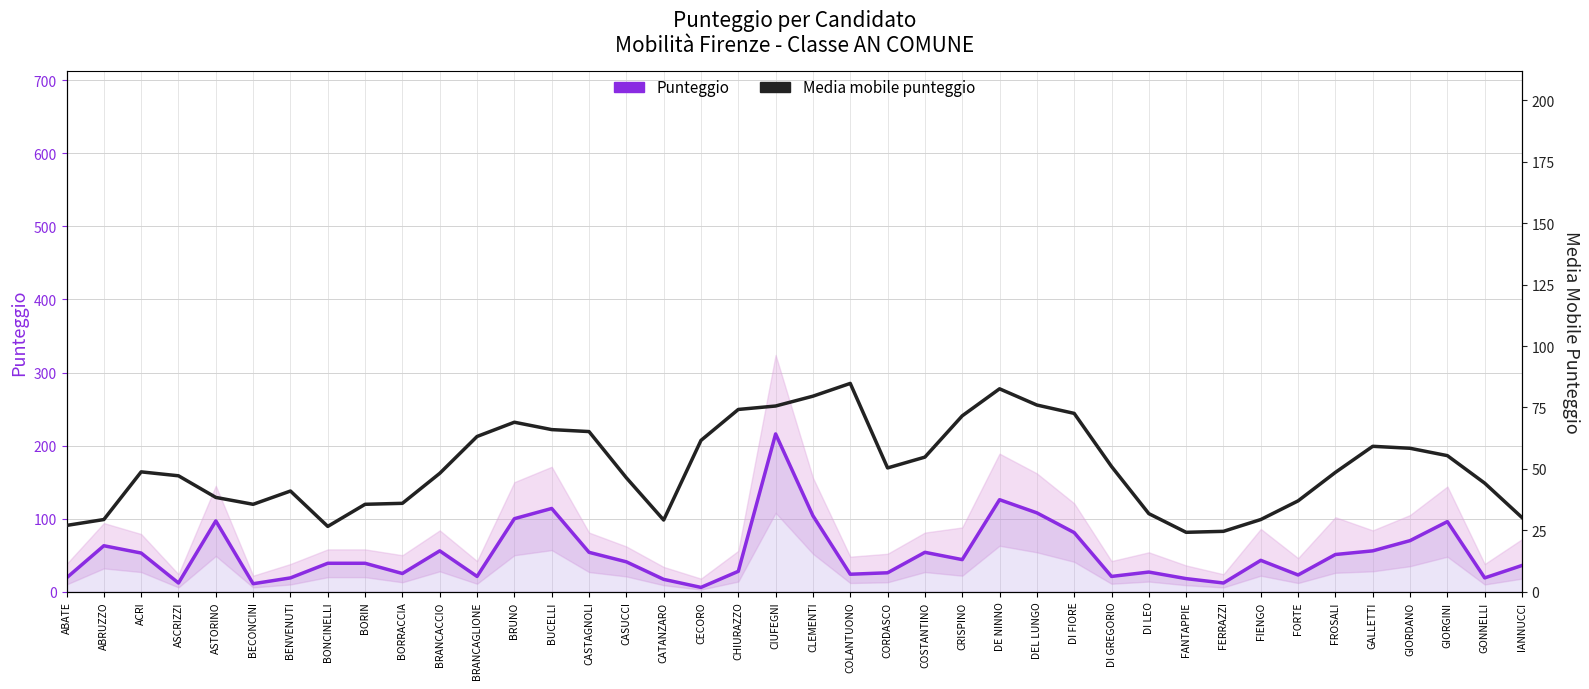

Between ASCRIZZI and GIORGINI, which series saw the biggest shift?

Punteggio